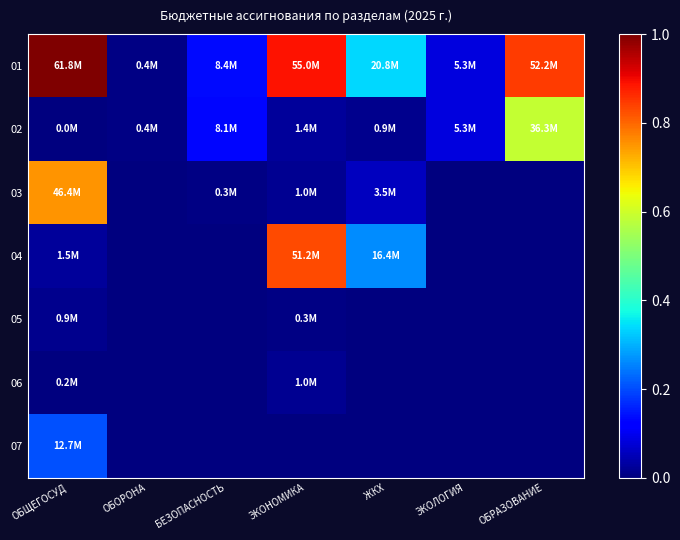

At which category is the sum across all series the highest?

ОБЩЕГОСУД